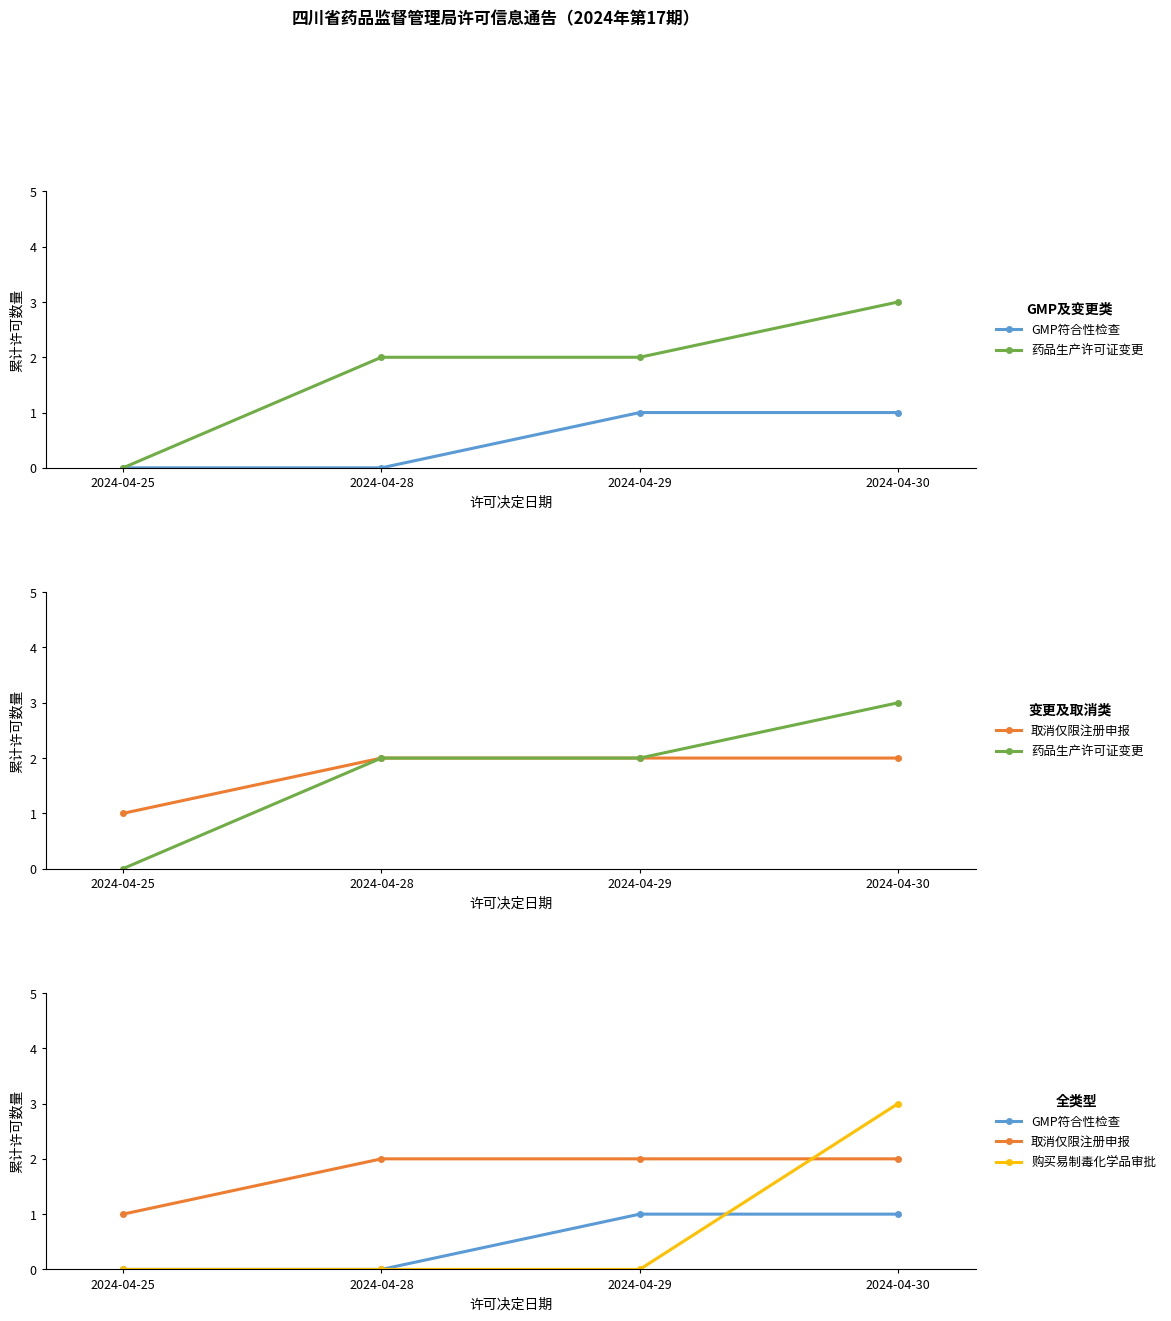

True or false: GMP符合性检查 and 药品生产许可证变更 cross at least once.

False